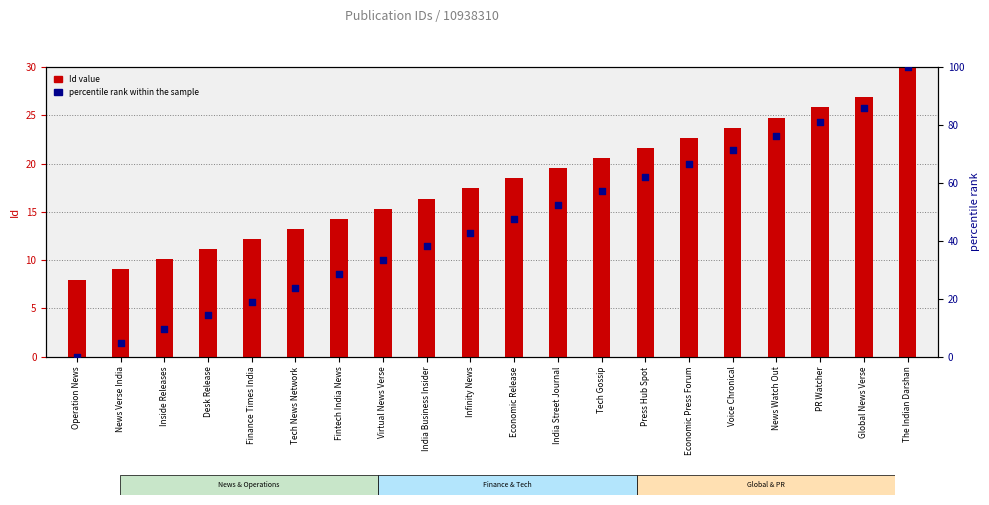

At how many categories does at least one series exceed 95?

1